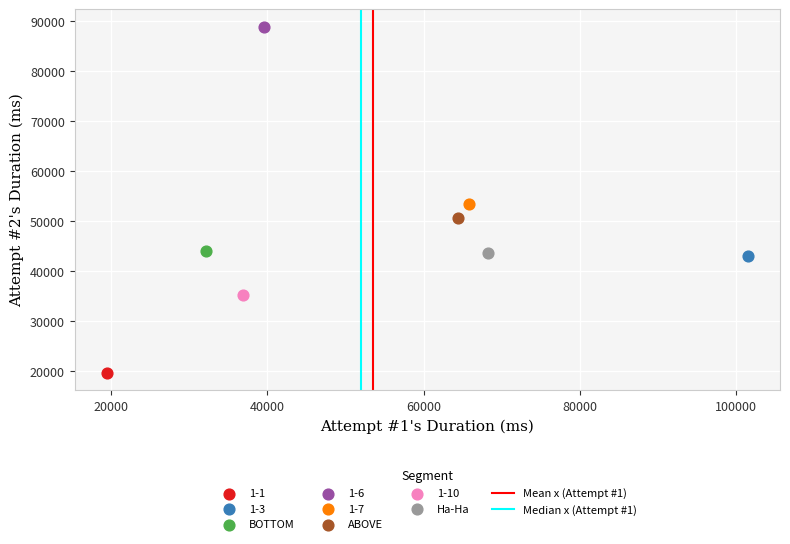

Which series reaches the maximum Y coordinate?

1-6